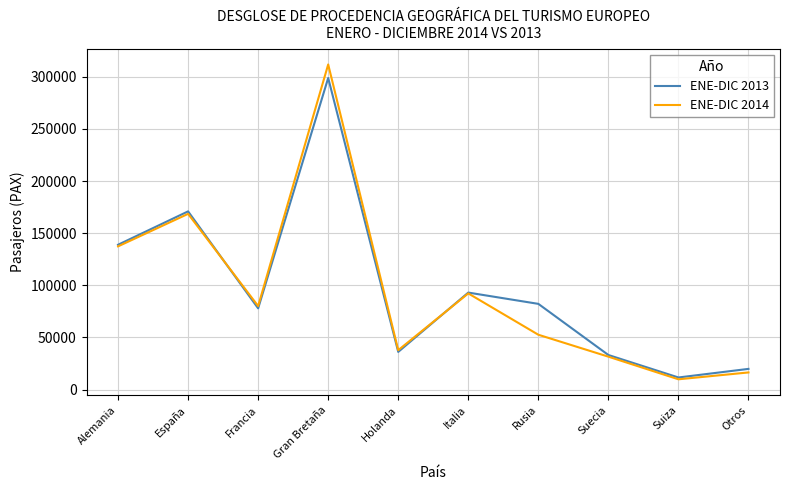

Where is ENE-DIC 2014 nearest to the value 160879?

España